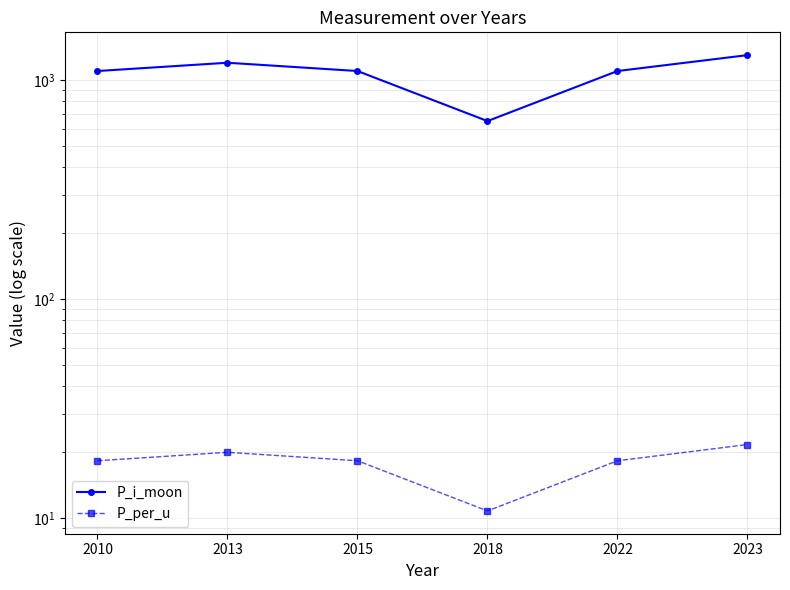

At which label does P_i_moon first exceed 1100?

2013